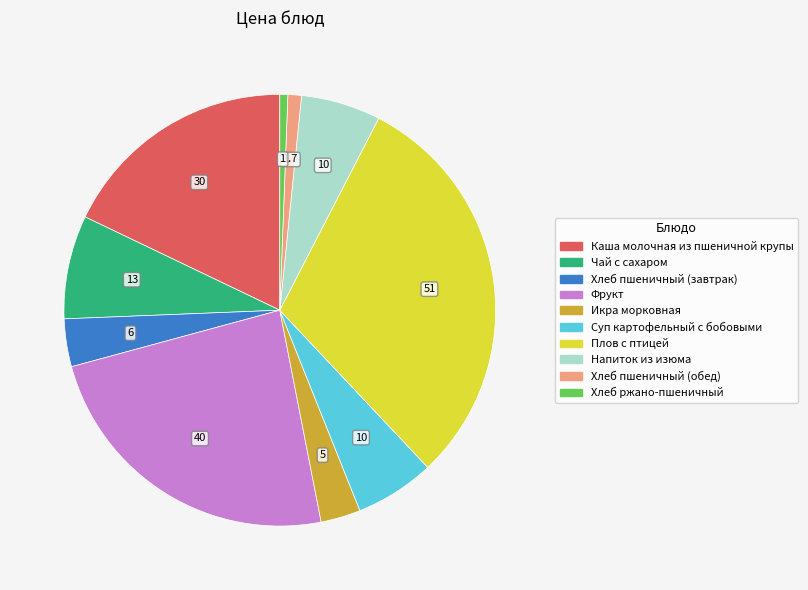

Does any single category account for the majority?

No